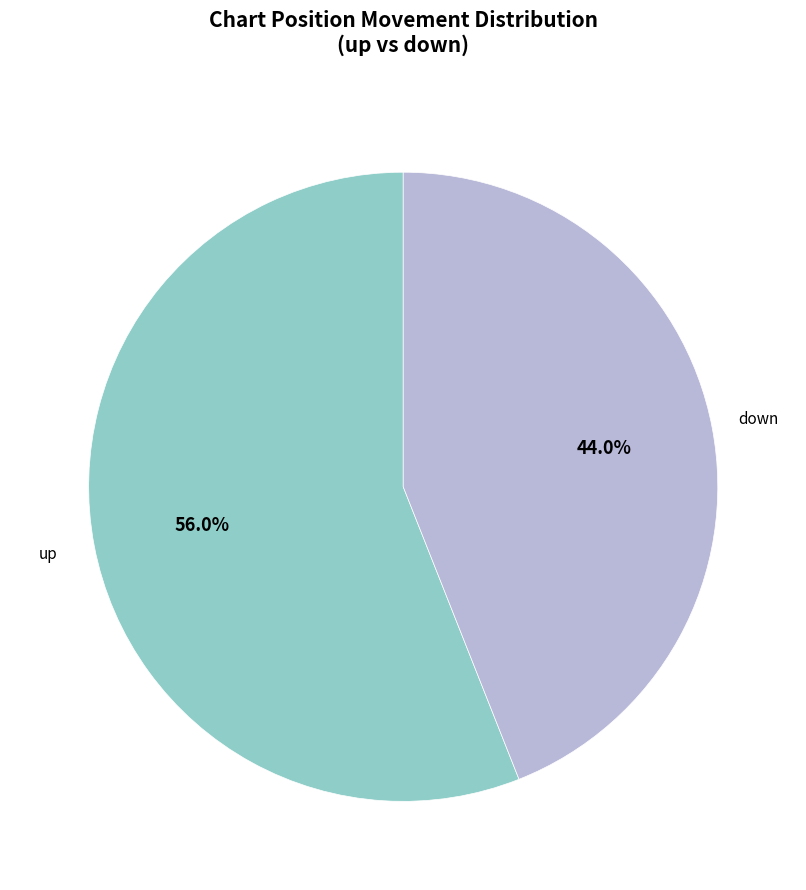

Does any single category account for the majority?

Yes